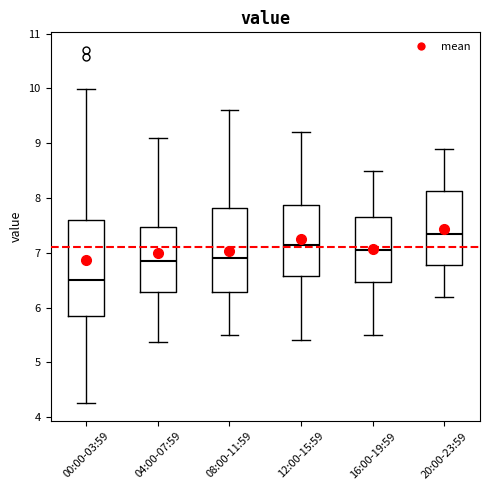

Reading left to right, transcribe this box plot: for each box, give where its median line is, the range the box spans, and where its two whiskers end, as read against the y-axis. The values are not printed on the chart, so give them approximately, as read against the axis.

00:00-03:59: median 6.5, box 5.9 to 7.6, whiskers 4.3 to 10.0
04:00-07:59: median 6.9, box 6.3 to 7.5, whiskers 5.4 to 9.1
08:00-11:59: median 6.9, box 6.3 to 7.8, whiskers 5.5 to 9.6
12:00-15:59: median 7.2, box 6.6 to 7.9, whiskers 5.4 to 9.2
16:00-19:59: median 7.1, box 6.5 to 7.7, whiskers 5.5 to 8.5
20:00-23:59: median 7.4, box 6.8 to 8.1, whiskers 6.2 to 8.9